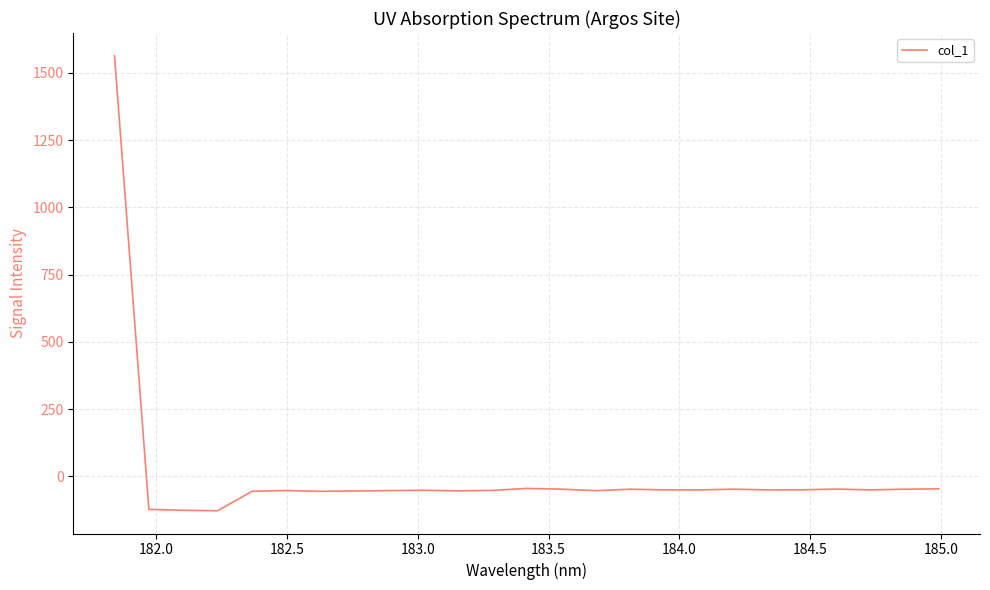

What is the difference between the maximum and minimum values?

1692.0